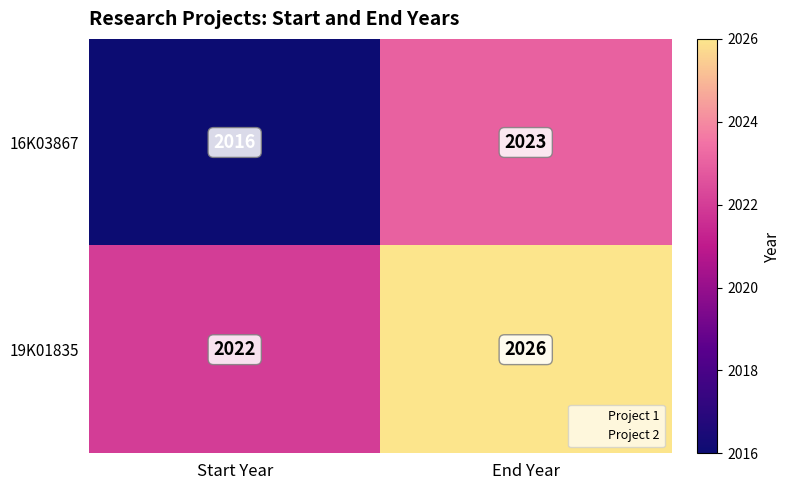

Between Start Year and End Year, which series saw the biggest shift?

16K03867